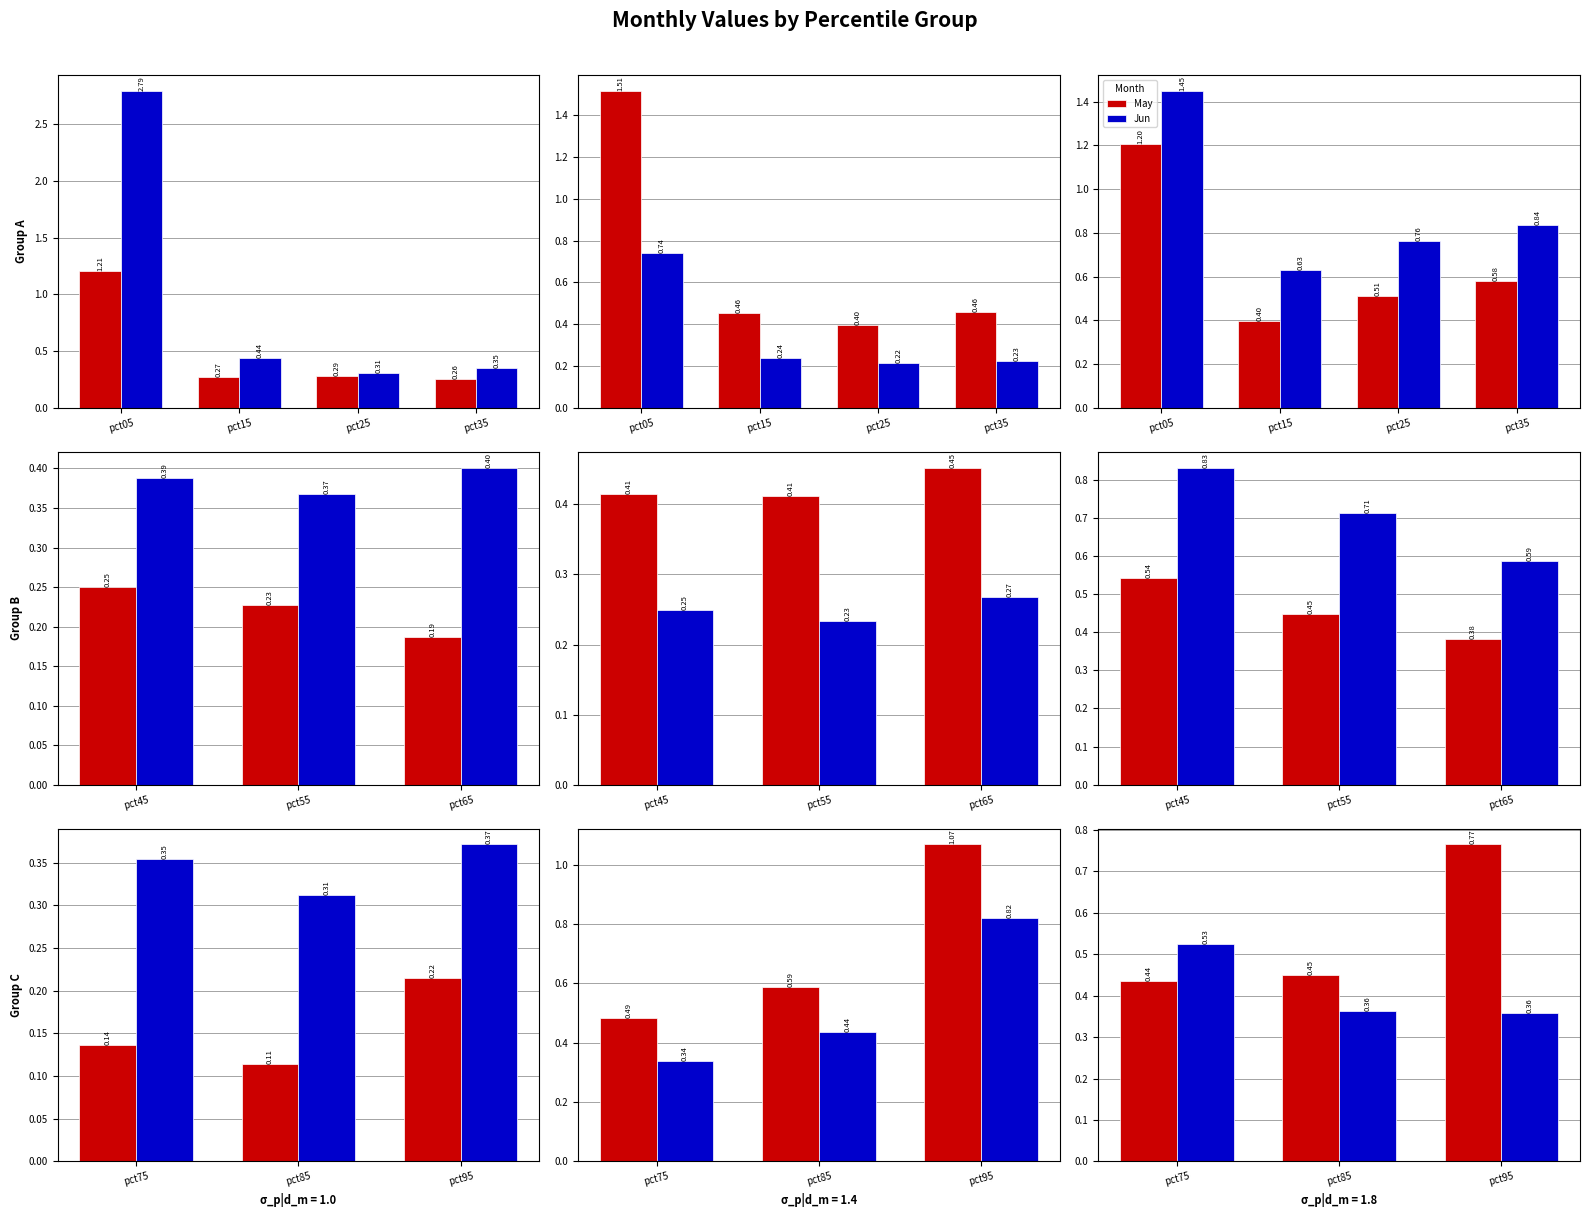

The Apr series shows 0.6 at pct95. True or false?

False